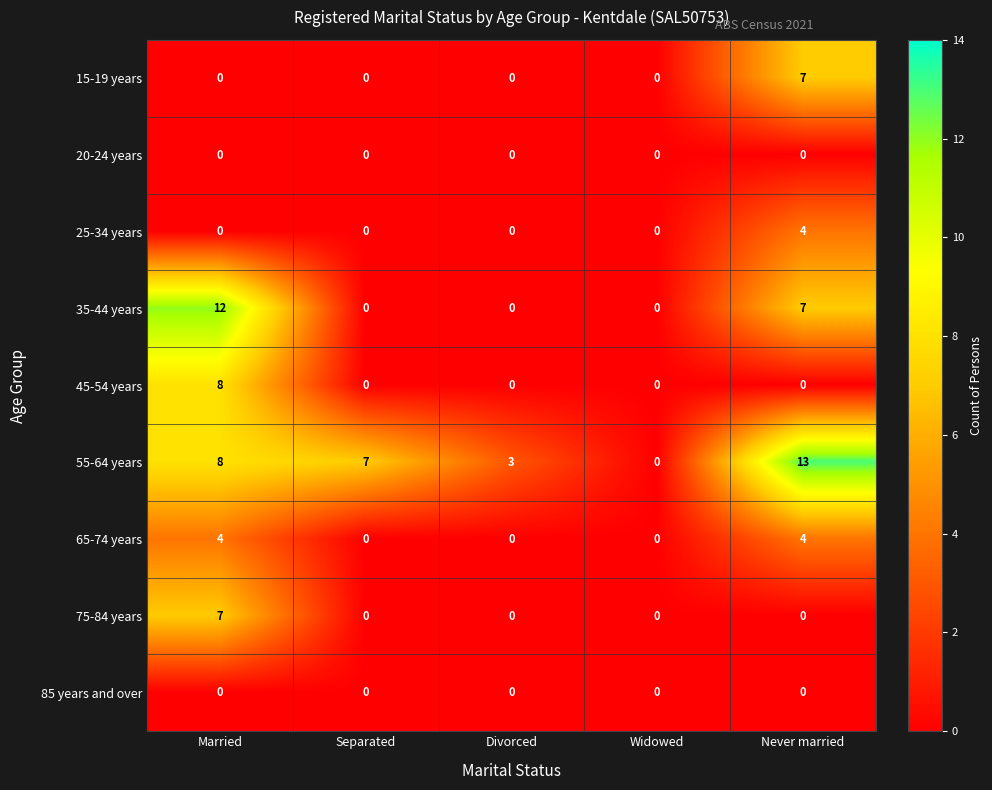

Between Married and Widowed, which series saw the biggest shift?

35-44 years